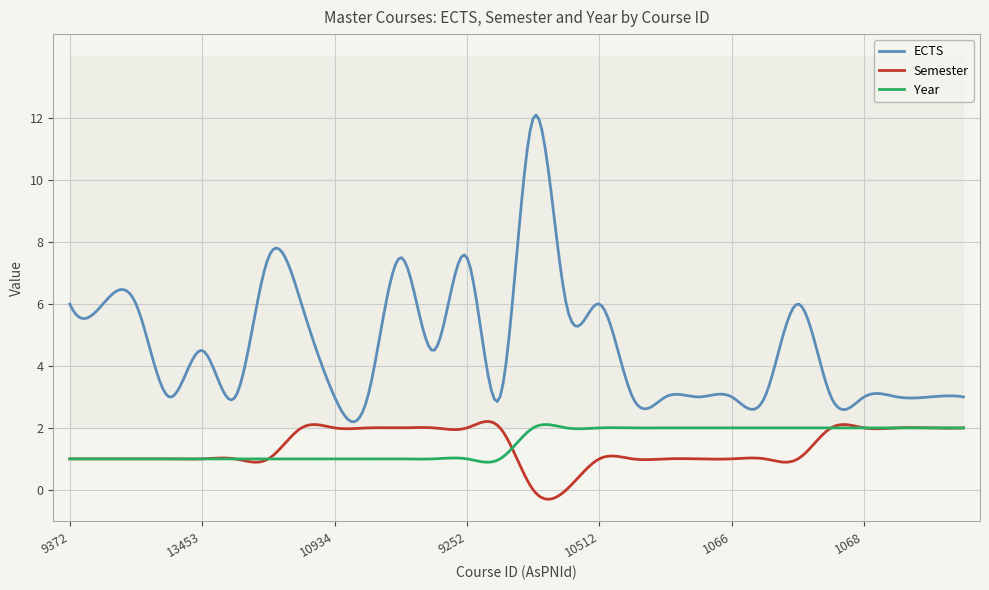

Rank the series at 150 from lowest to highest value.

Semester, Year, ECTS